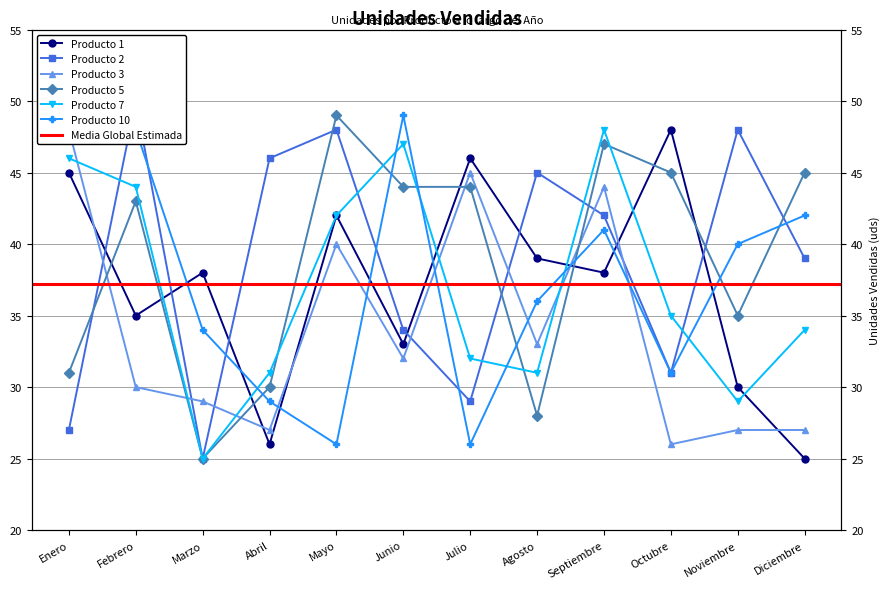

Where is Producto 5 nearest to the value 37?

Noviembre